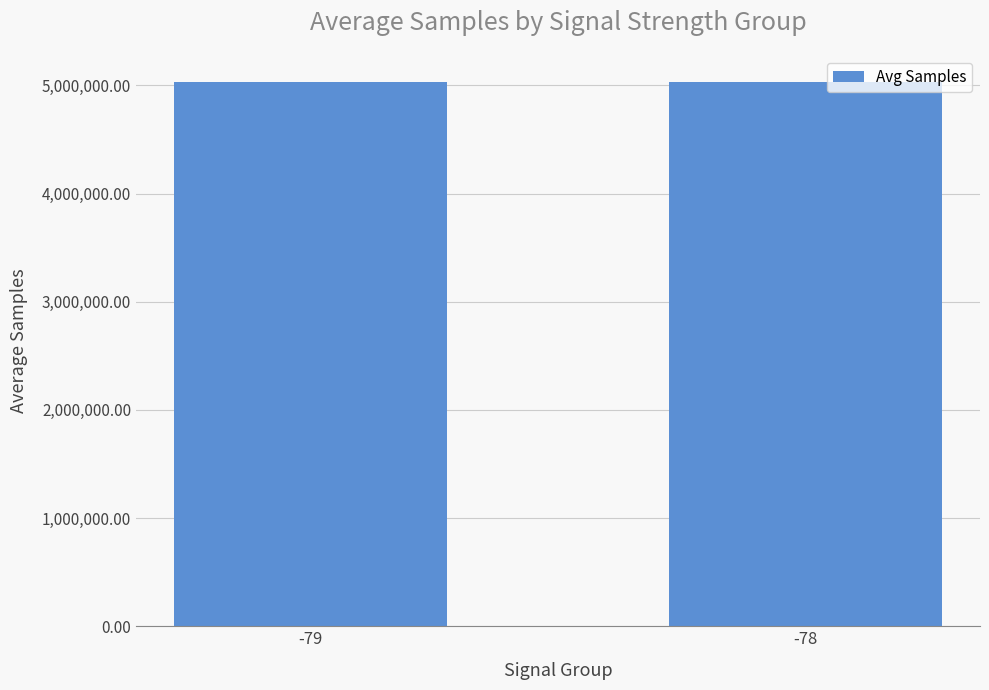

Approximately how many times larger is the value at -79 compared to -78?

1.0